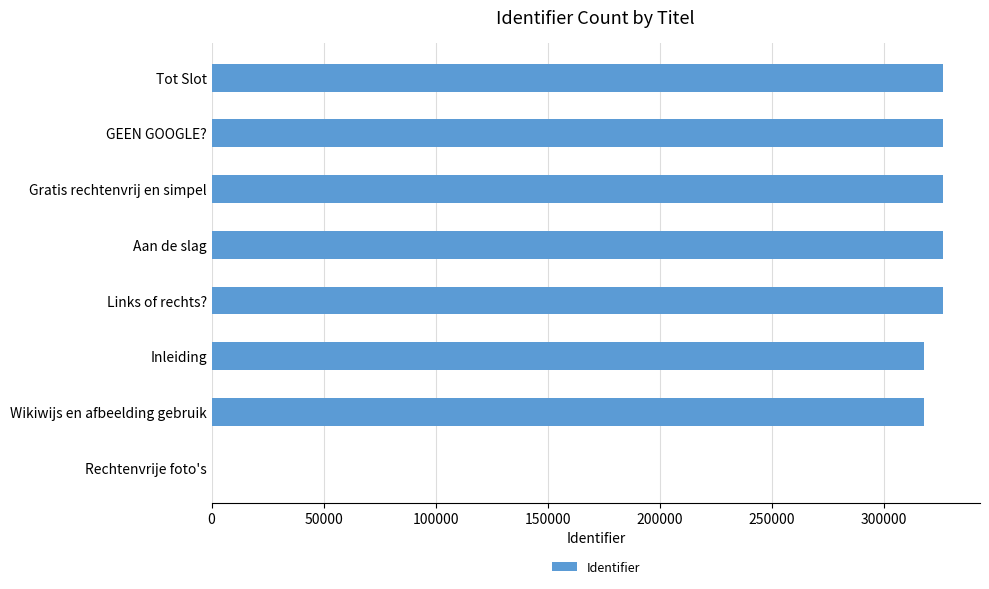

What is the change in value from Rechtenvrije foto's to Tot Slot?

+326671